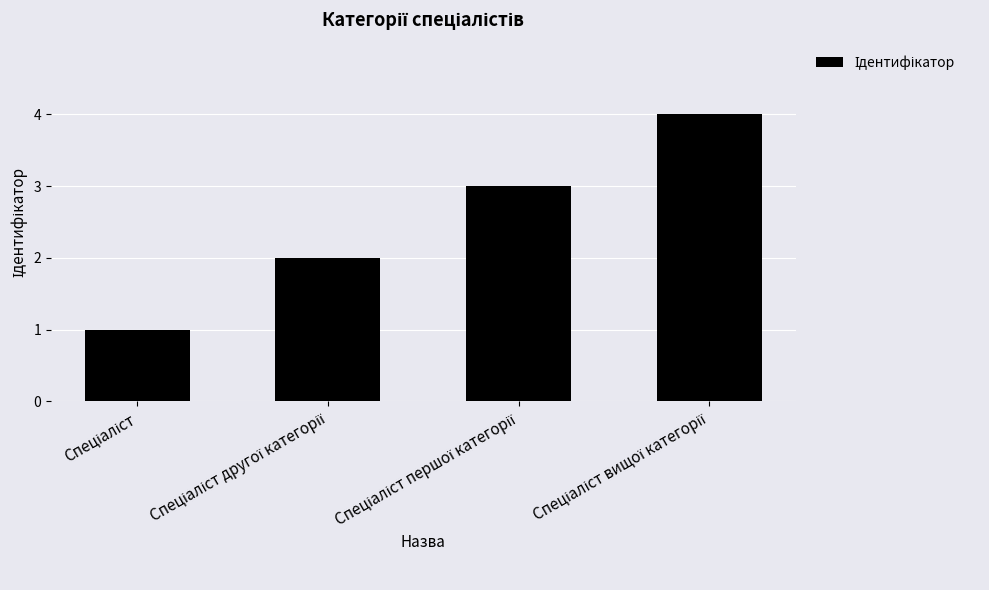

What is the maximum value shown in the chart?

4